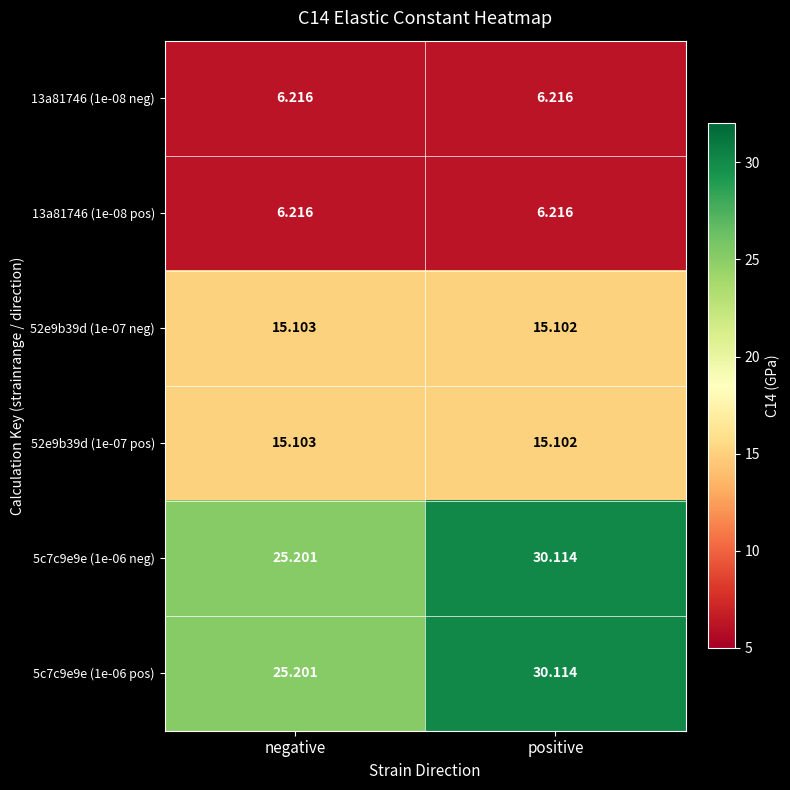

List the labels in order of 52e9b39d (1e-07 pos) value, smallest first.

positive, negative